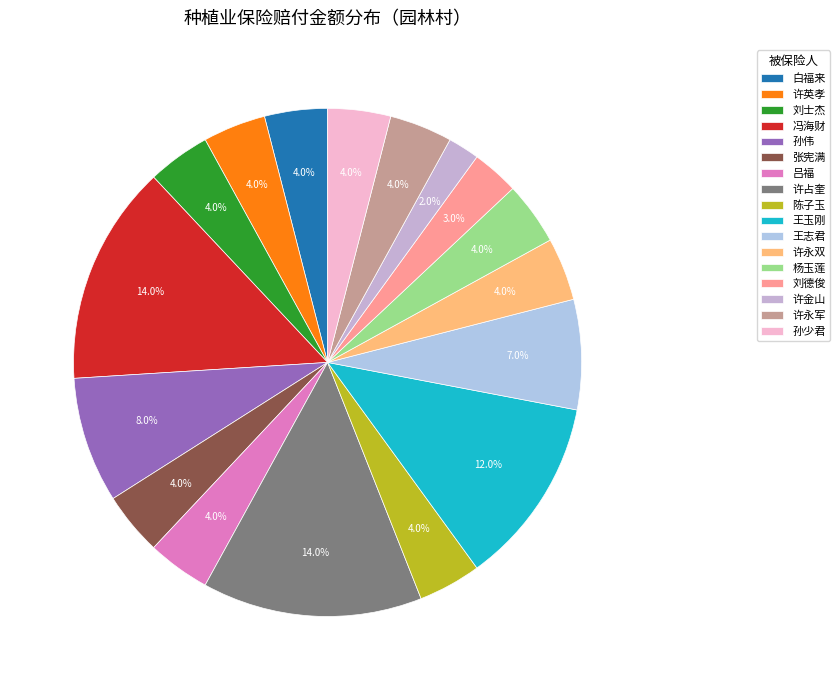

How many segments does this pie chart have?

17